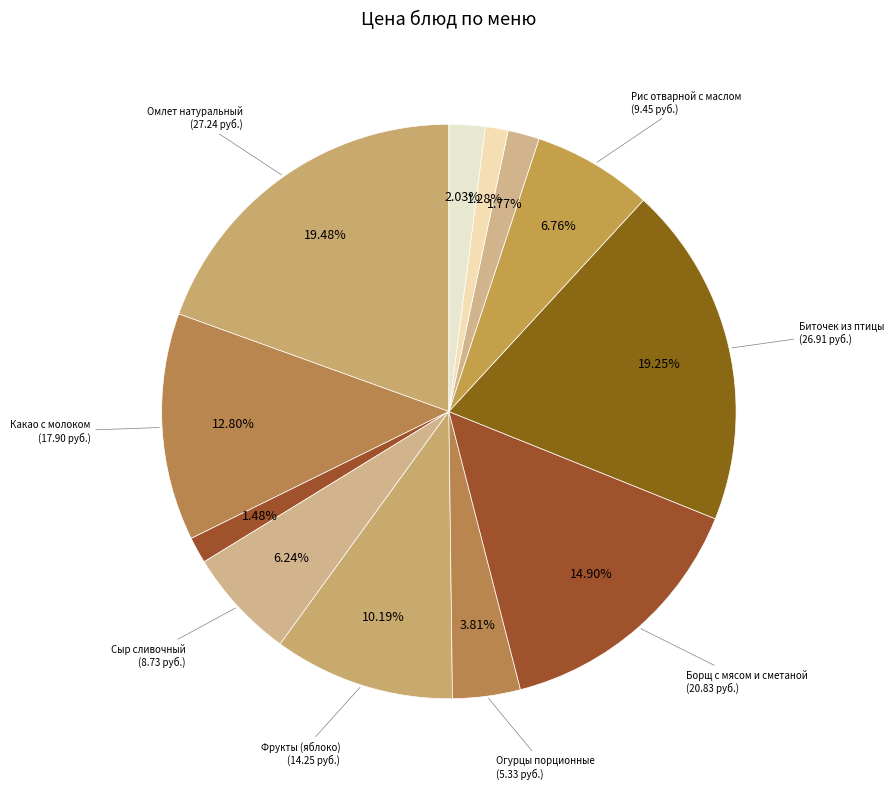

How many slices are in this pie chart?

12